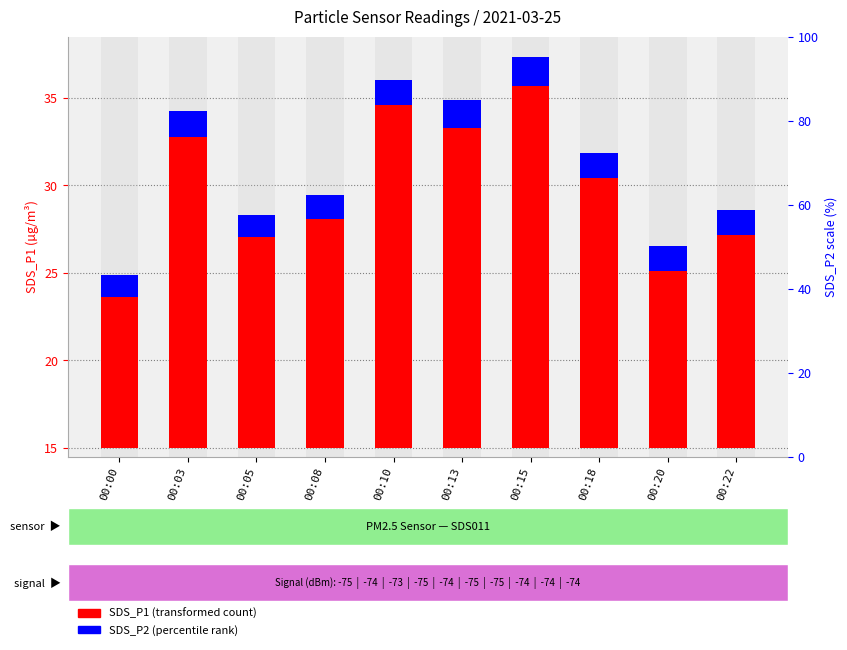

The value of SDS_P2 (percentile rank) at 00:18 is 1.4. True or false?

True